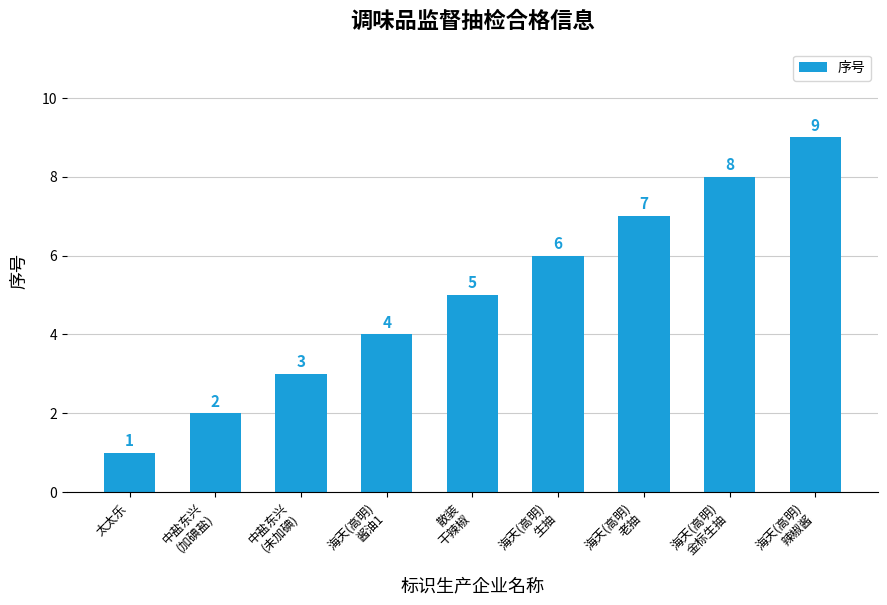

Count the values in the range 3 to 7.

5